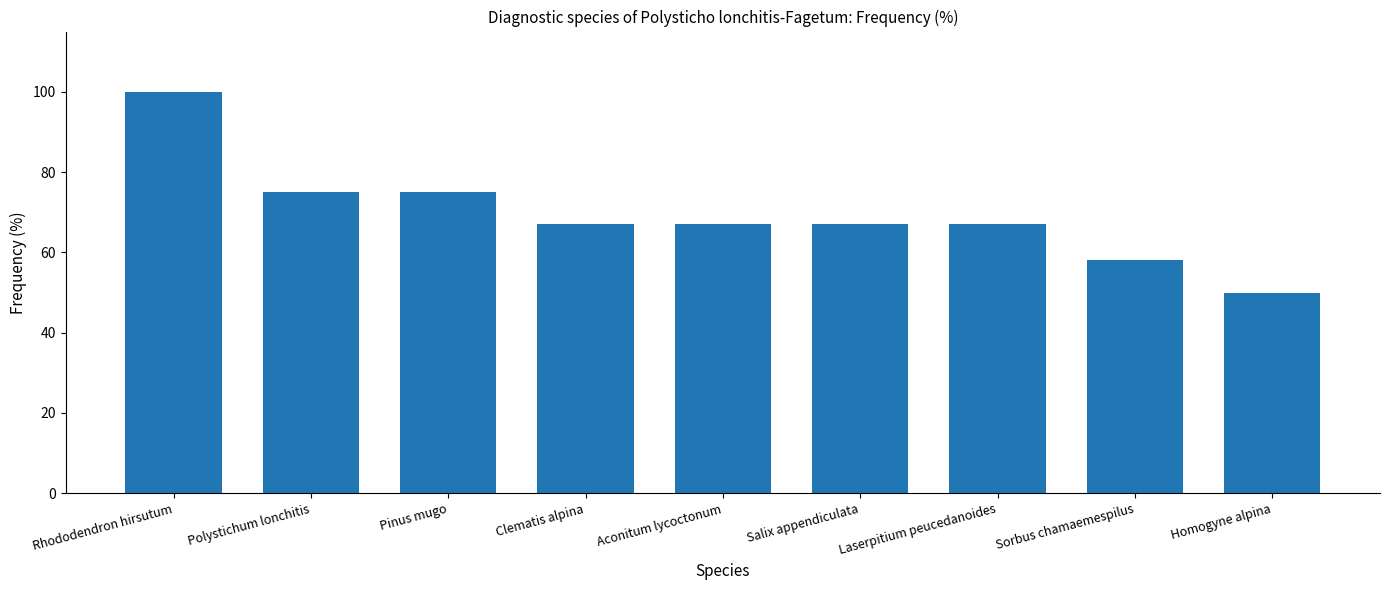

What is the label of the 6th bar from the right?

Clematis alpina